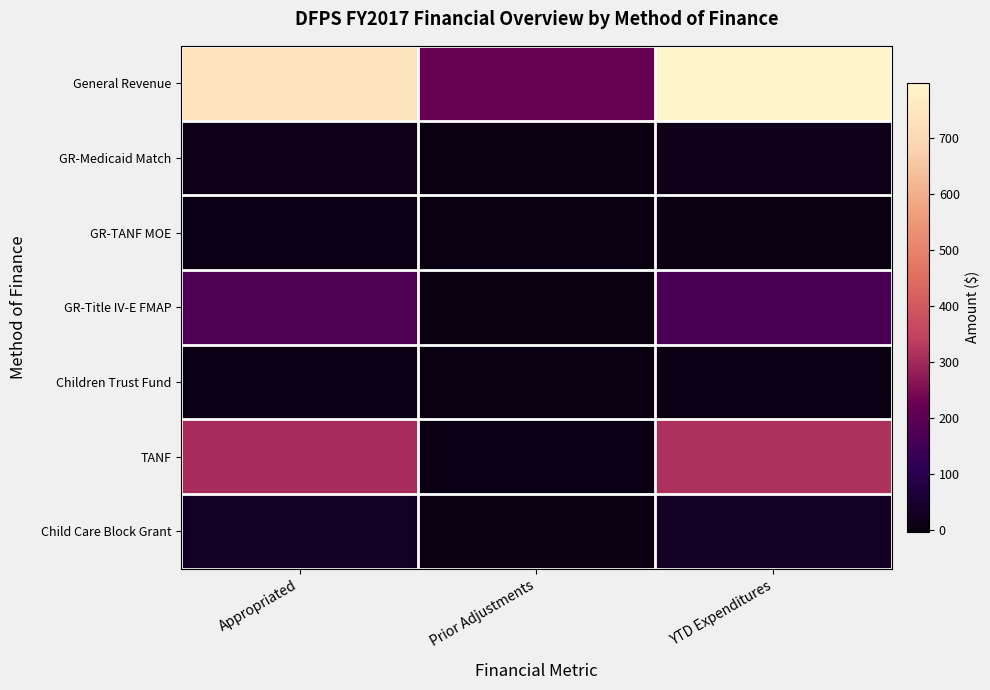

At Appropriated, list the series in order from smallest to largest.

Children Trust Fund, GR-TANF MOE, GR-Medicaid Match, Child Care Block Grant, GR-Title IV-E FMAP, TANF, General Revenue